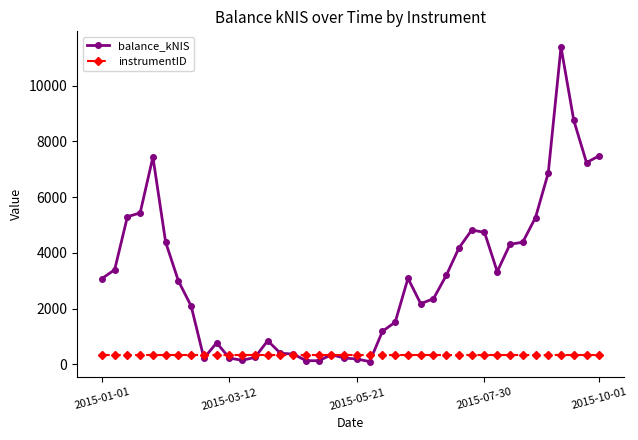

Which series has the largest range (max minus min)?

balance_kNIS